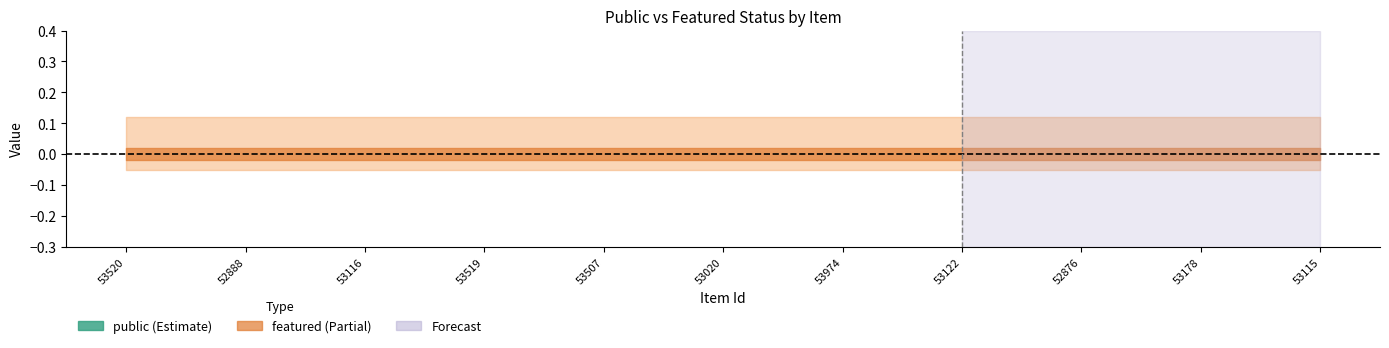

Between 53520 and 53116, which series saw the biggest shift?

public